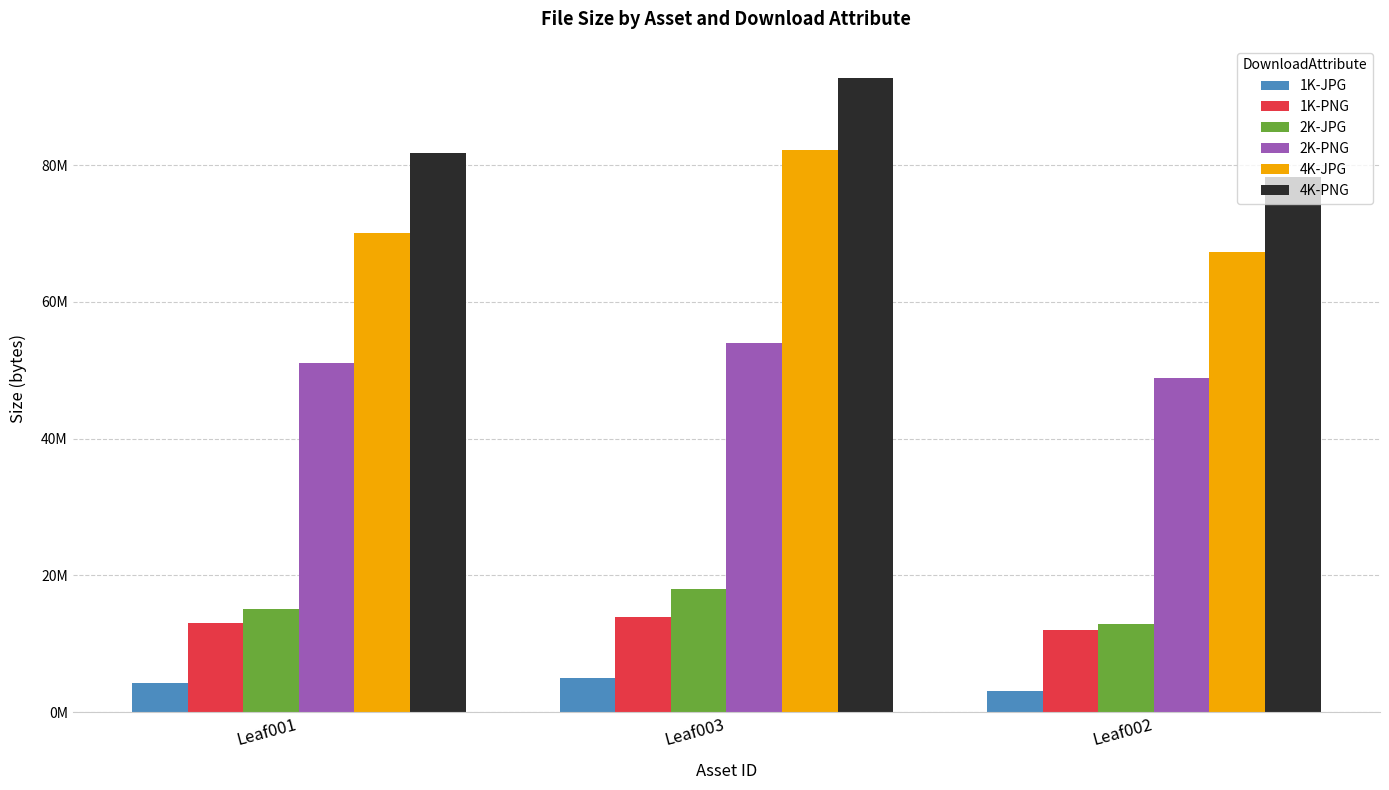

At Leaf001, list the series in order from largest to smallest.

4K-PNG, 4K-JPG, 2K-PNG, 2K-JPG, 1K-PNG, 1K-JPG